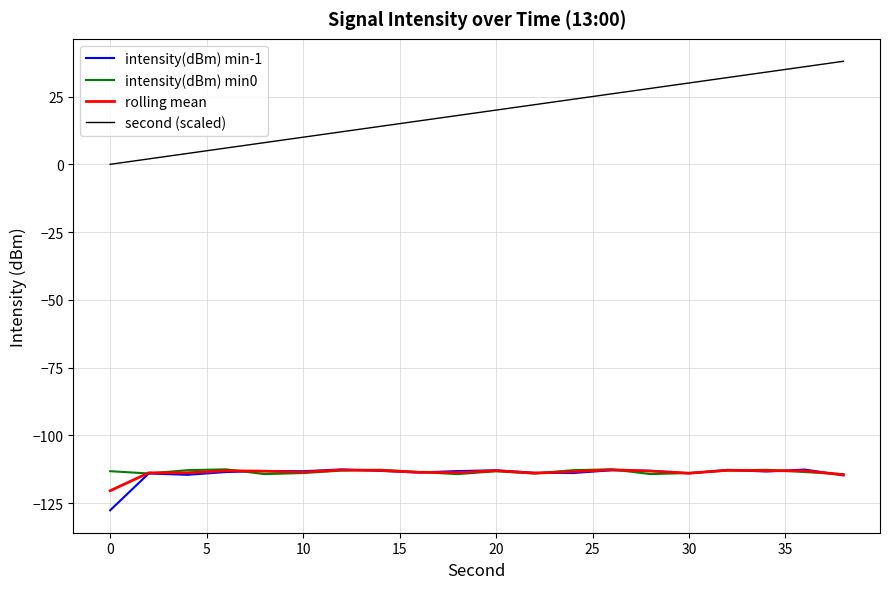

What are all the series names shown in the legend?

intensity(dBm) min-1, intensity(dBm) min0, rolling mean, second (scaled)